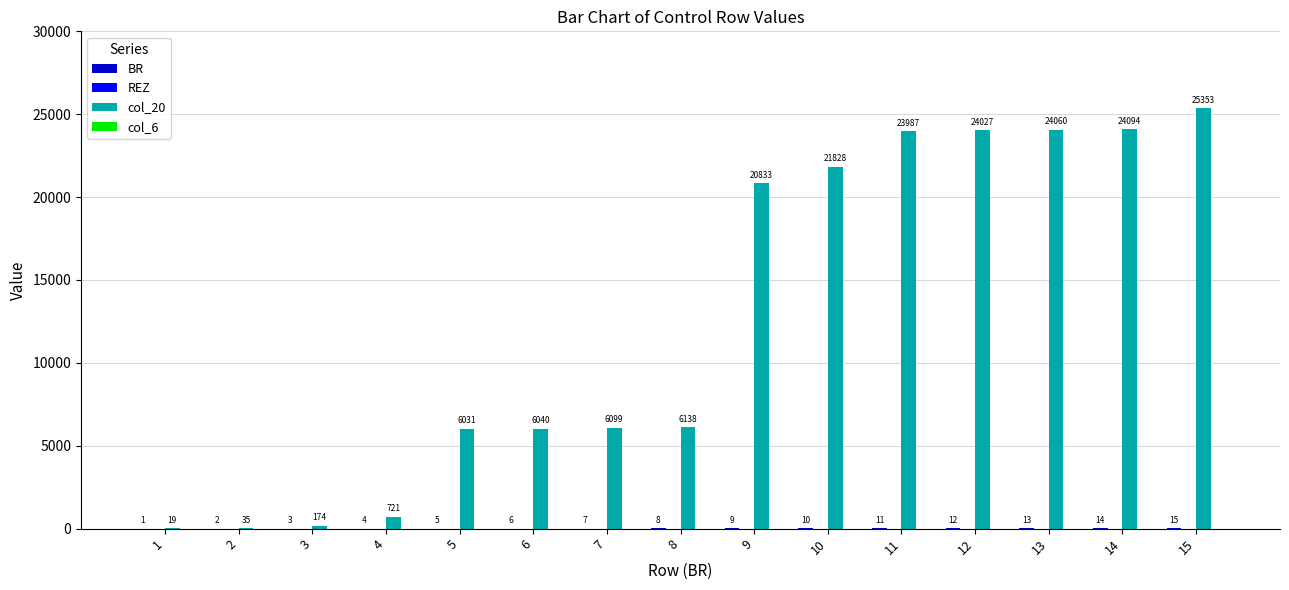

How many distinct data groups are displayed?

2